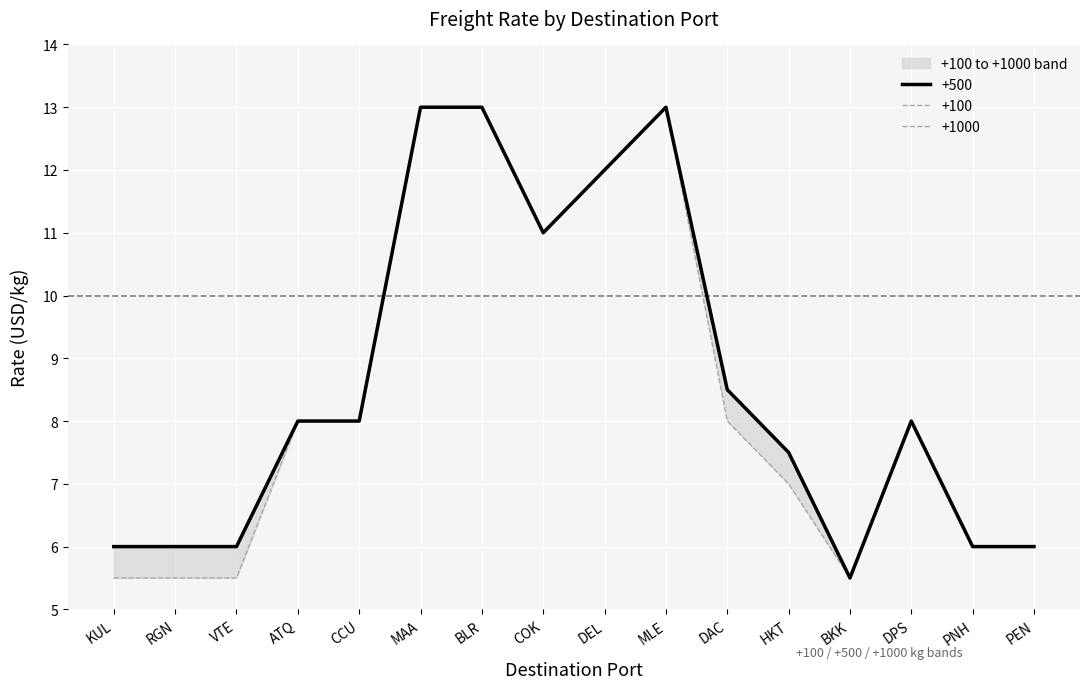

What is the average value of the +500 series?

8.6